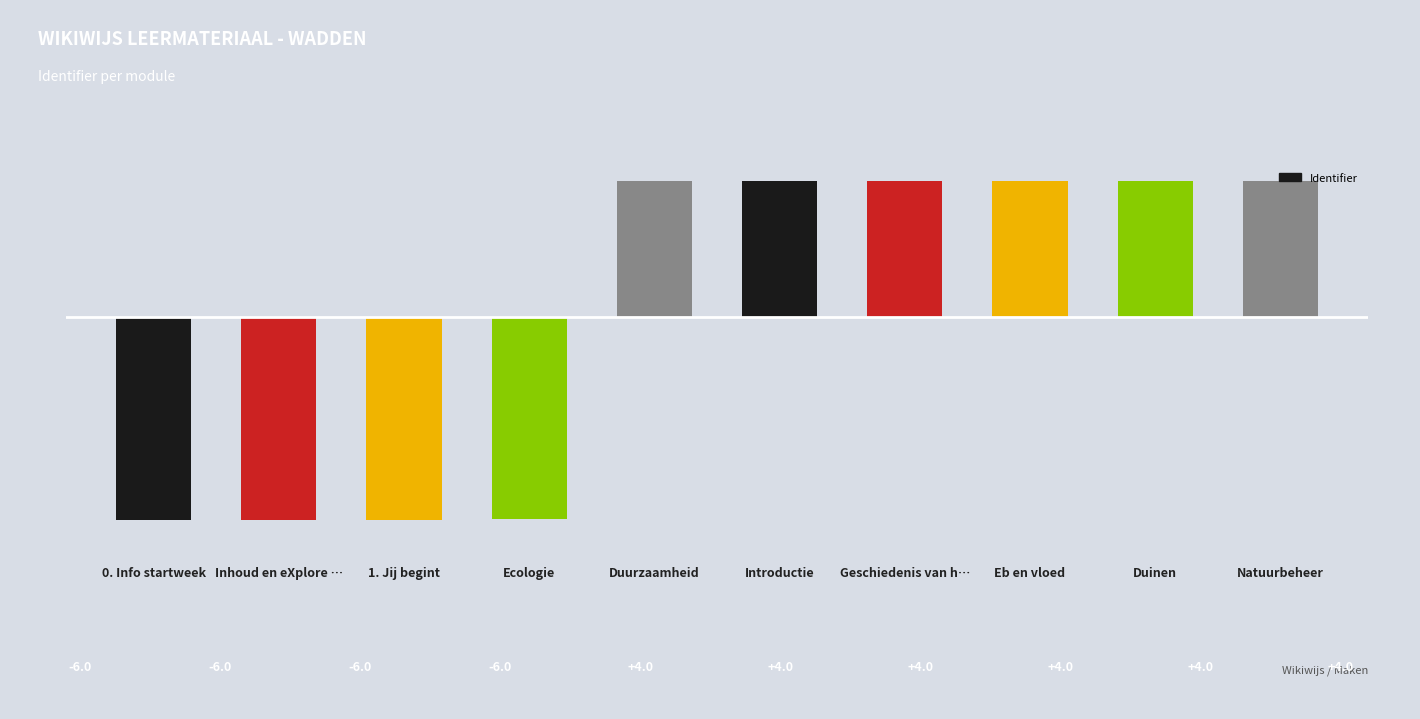

What position from the left is Duurzaamheid?

5